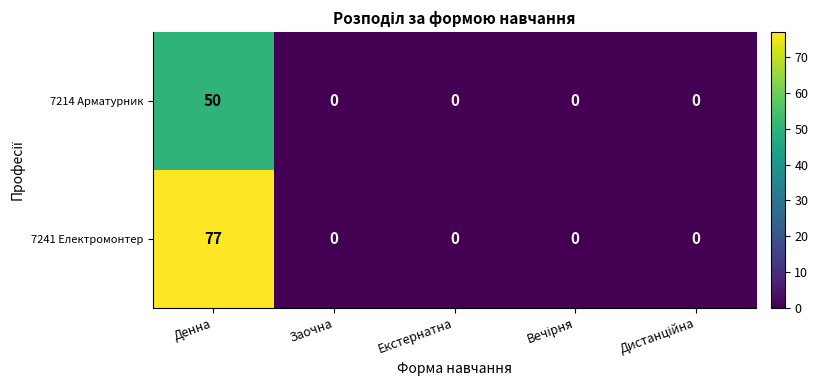

Which series has the largest total across all categories?

7241 Електромонтер